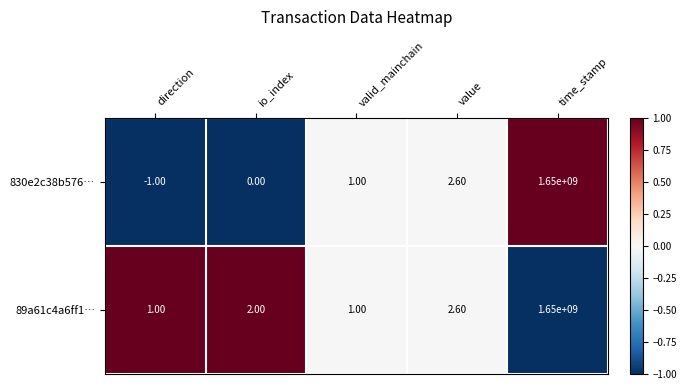

At which label does 830e2c38b576… reach its peak?

time_stamp